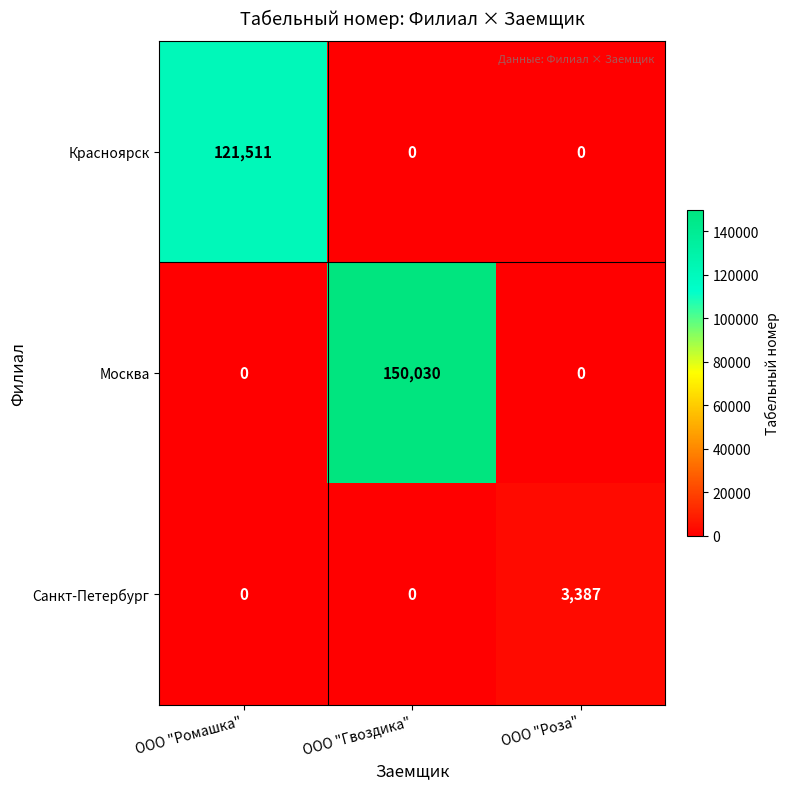

Rank the series by their average value, from lowest to highest.

Санкт-Петербург, Красноярск, Москва